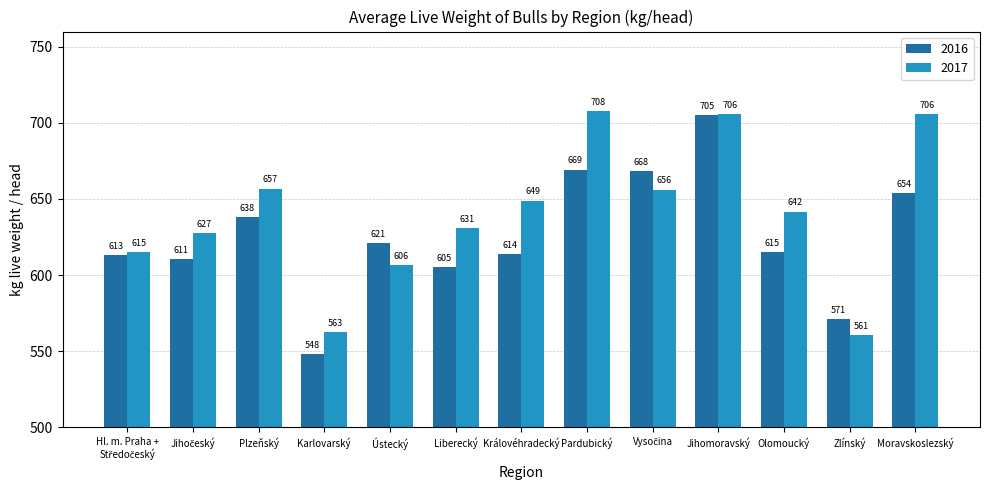

List the series in order of their overall mean, lowest first.

2016, 2017